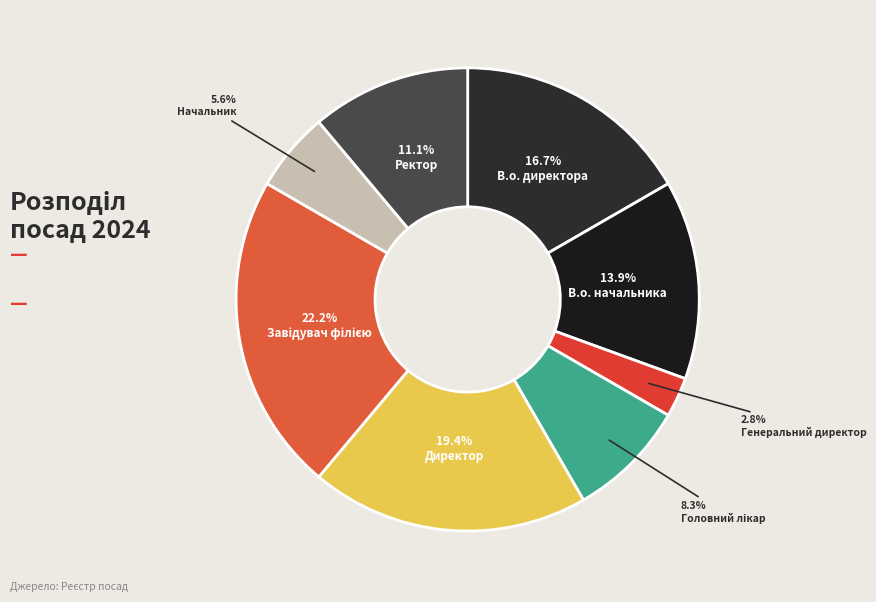

Which slice is the smallest?

Генеральний директор